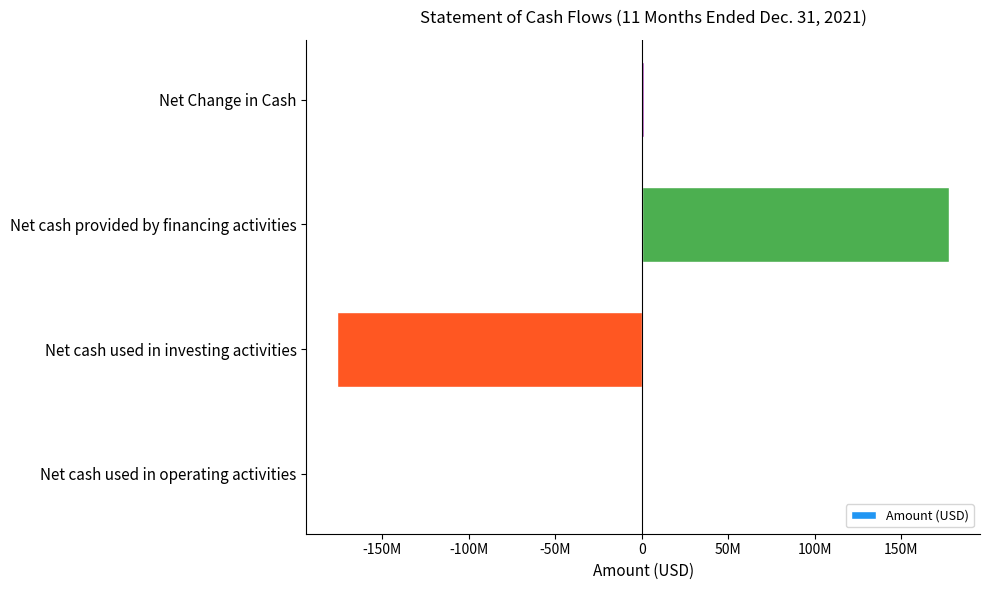

Does the chart contain stacked bars?

No